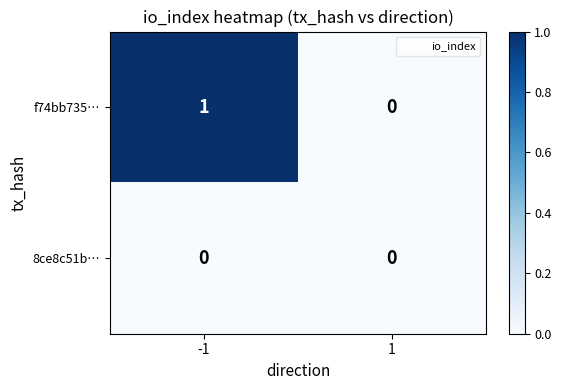

The f74bb735… series shows 1 at 1. True or false?

False